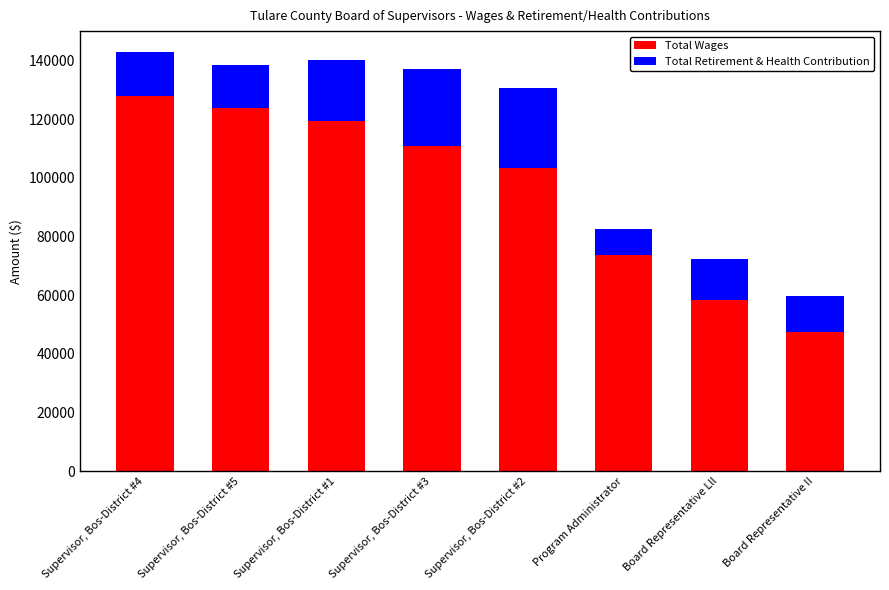

What is the total value across all series at Board Representative II?

59653